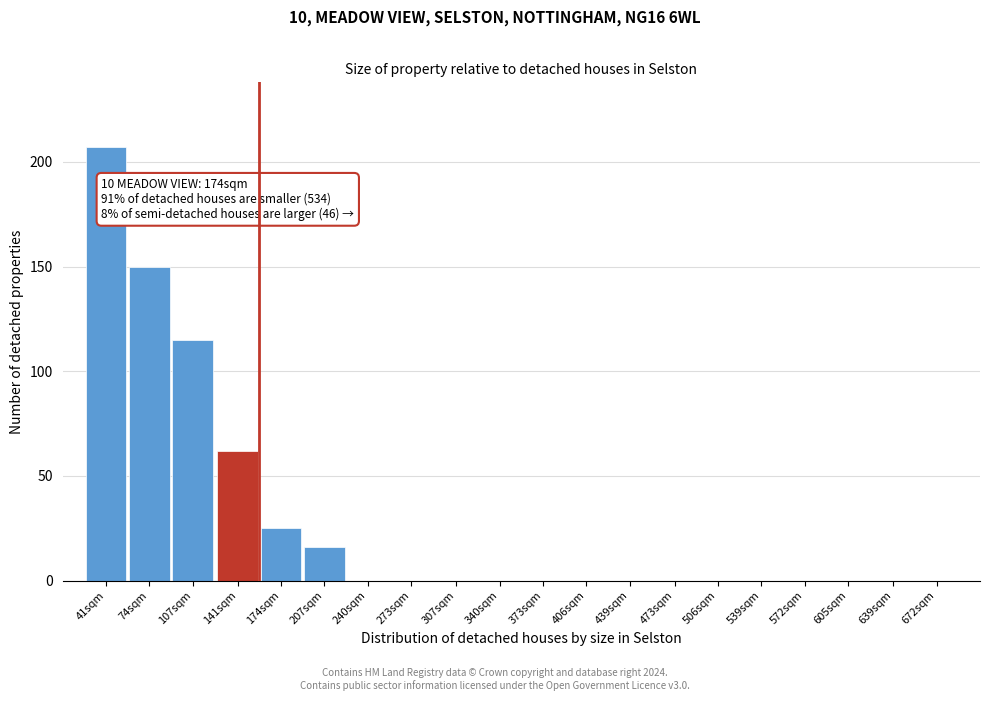

Reading left to right, extract all data points from this chart.

41sqm=207	74sqm=150	107sqm=115	141sqm=62	174sqm=25	207sqm=16	240sqm=0	273sqm=0	307sqm=0	340sqm=0	373sqm=0	406sqm=0	439sqm=0	473sqm=0	506sqm=0	539sqm=0	572sqm=0	605sqm=0	639sqm=0	672sqm=0